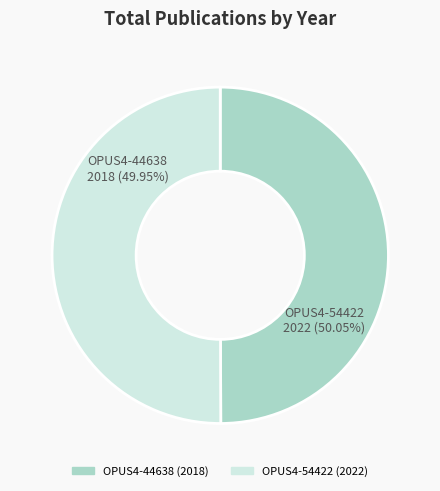

How many segments does this pie chart have?

2